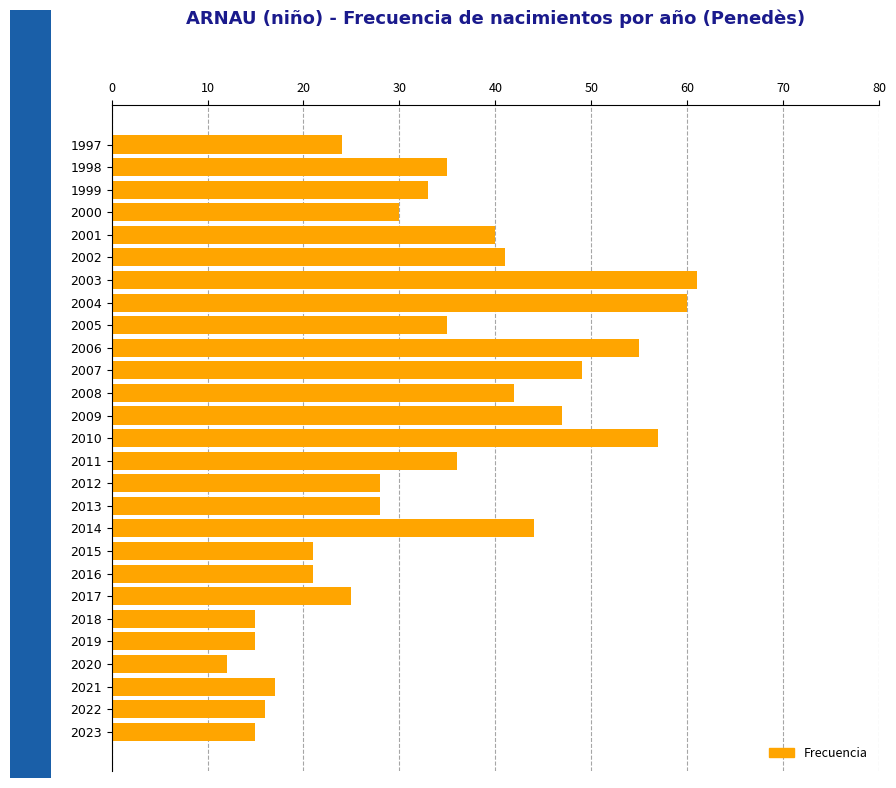

Which label corresponds to the smallest value in the chart?

2020